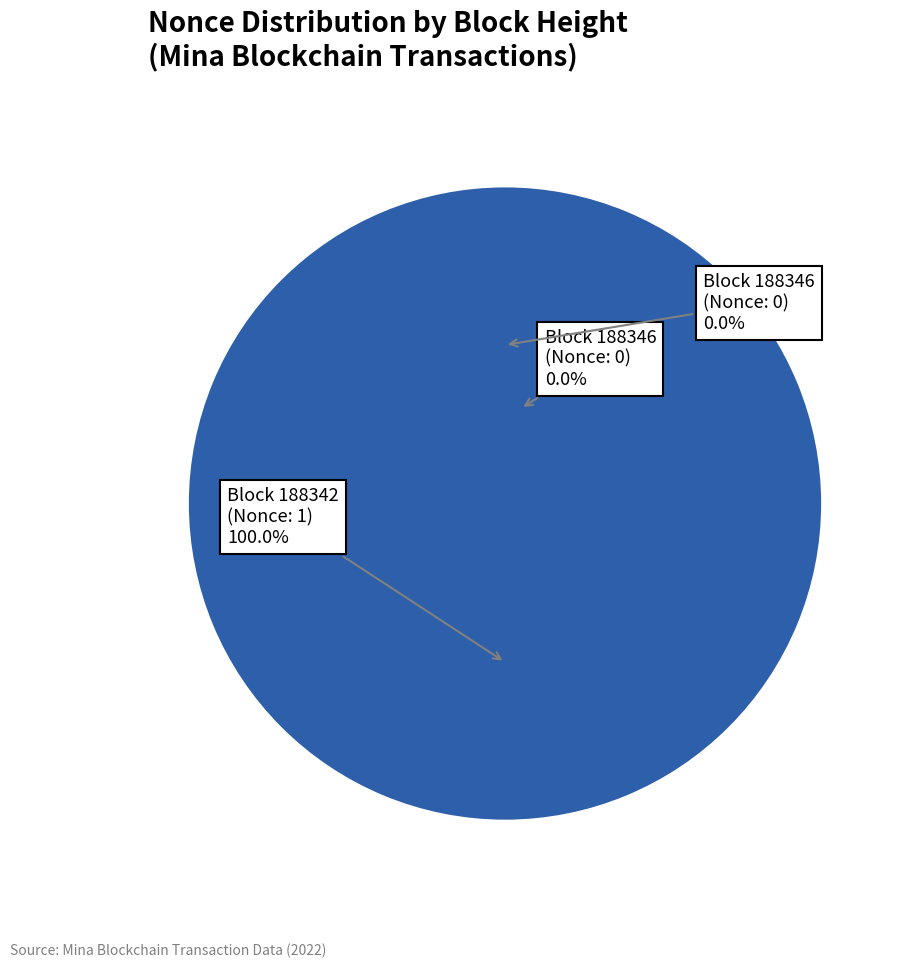

Is the sum of 188342 and 188346 greater than half?

Yes